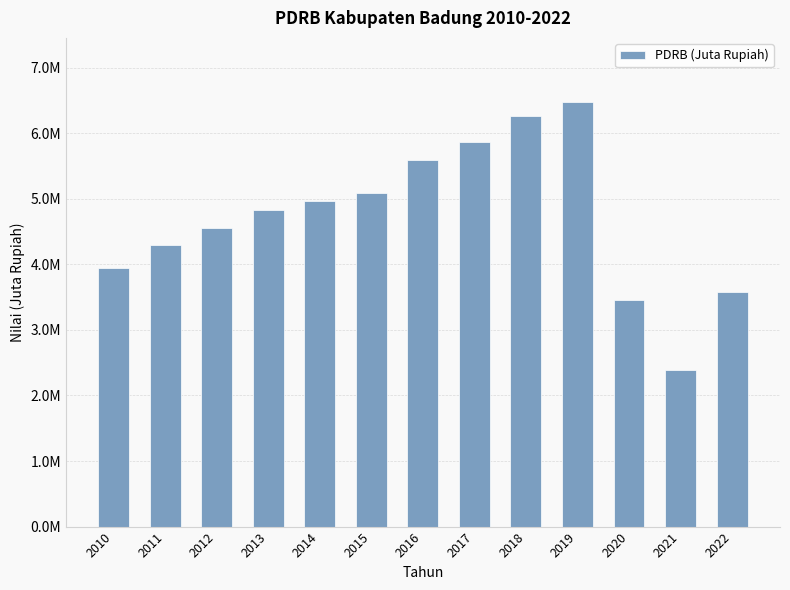

Does the chart contain any negative values?

No